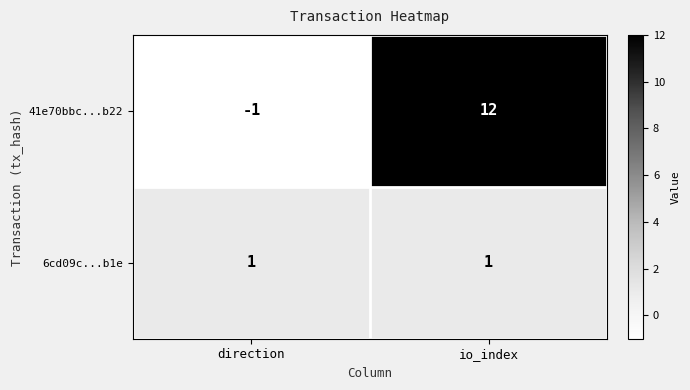

What is the difference between the maximum and minimum values in the 41e70bbc...b22 series?

13